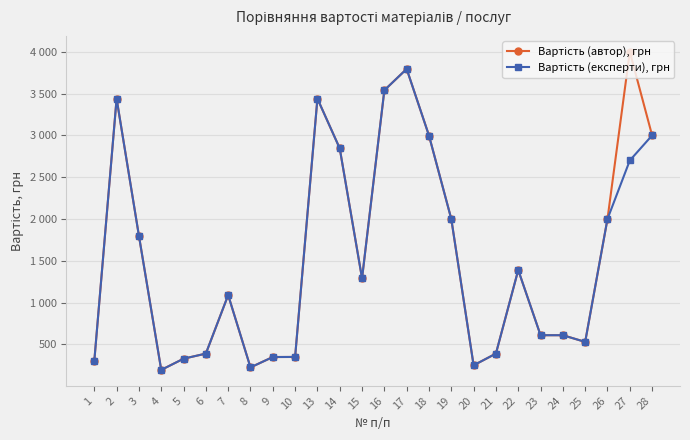

Is this an area chart (filled region under the line)?

No